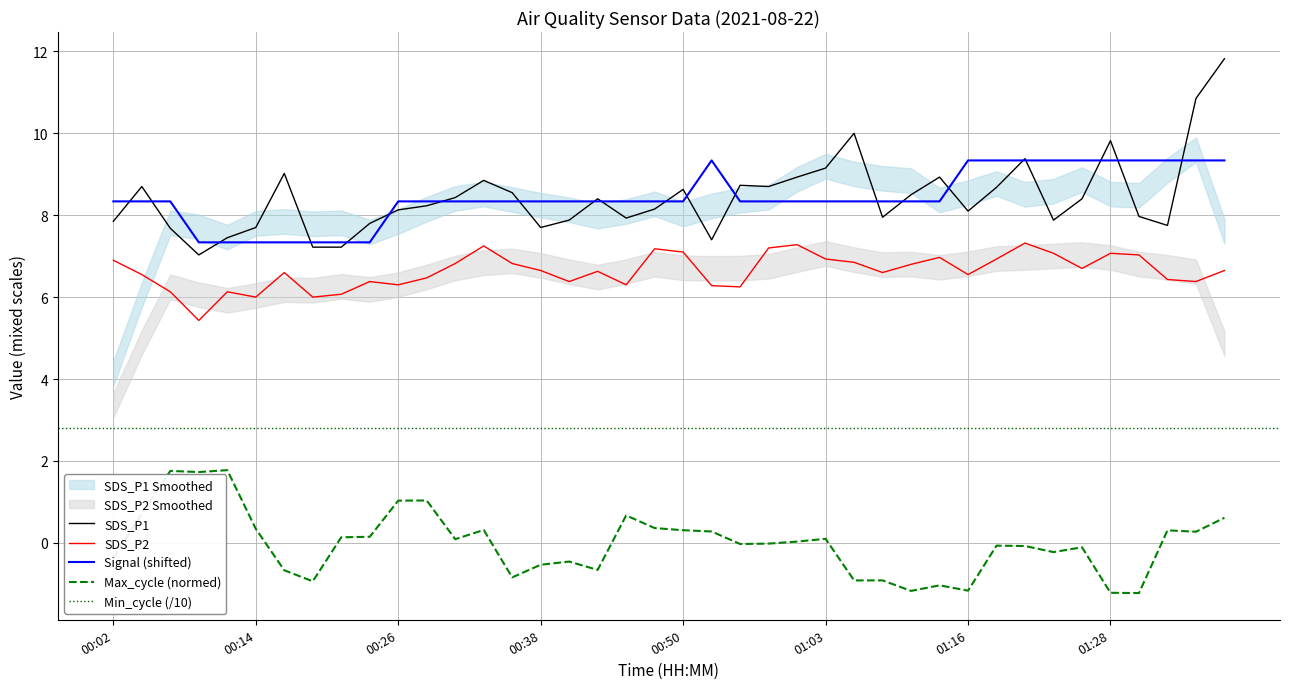

At which category is the sum across all series the highest?

01:38